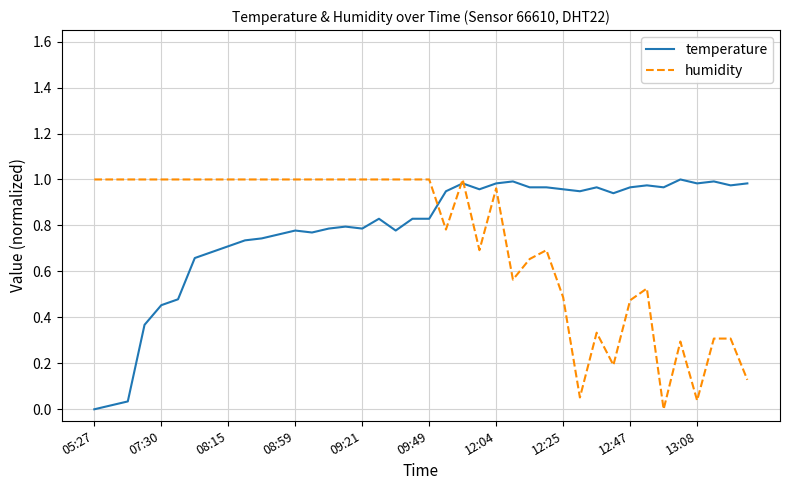

True or false: humidity and temperature intersect in this chart.

True